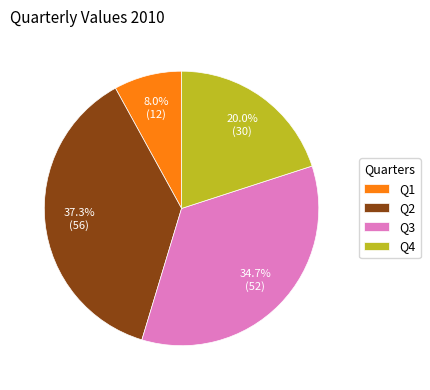

Is the sum of Q4 and Q2 greater than half?

Yes